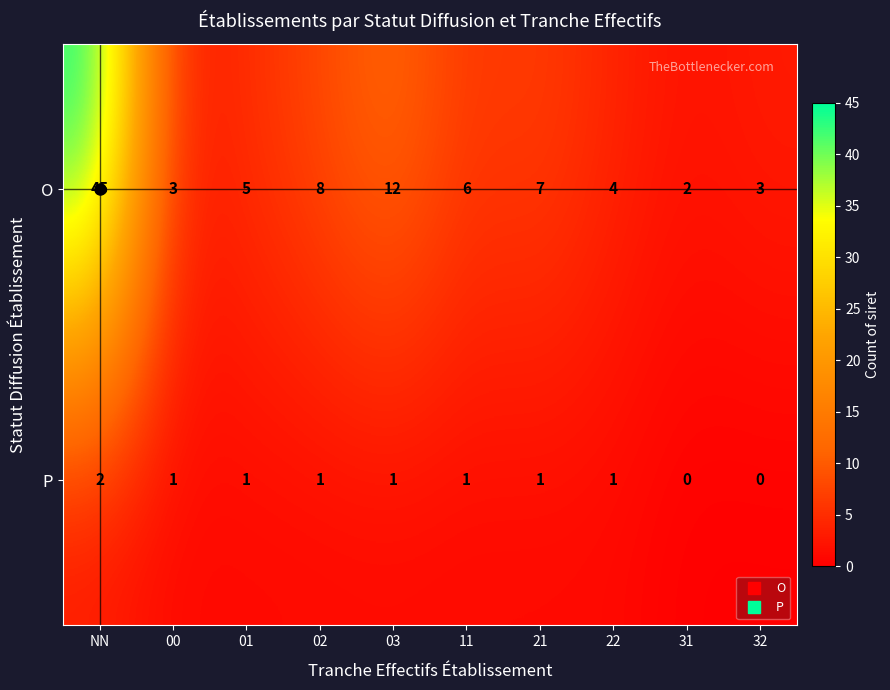

What is the maximum value shown in the chart?

45